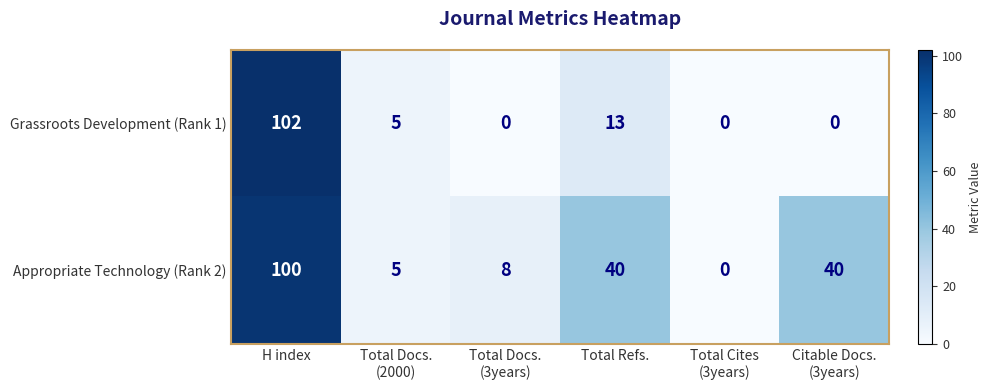

List the series in order of their peak value, highest first.

Grassroots Development (Rank 1), Appropriate Technology (Rank 2)